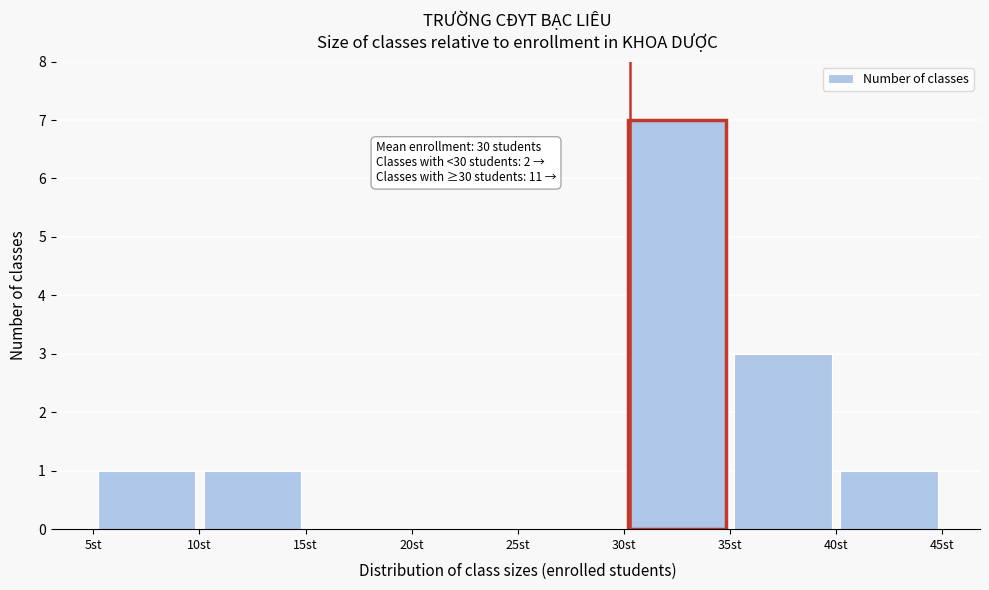

Which range on the x-axis has the tallest bar?

30 to 35